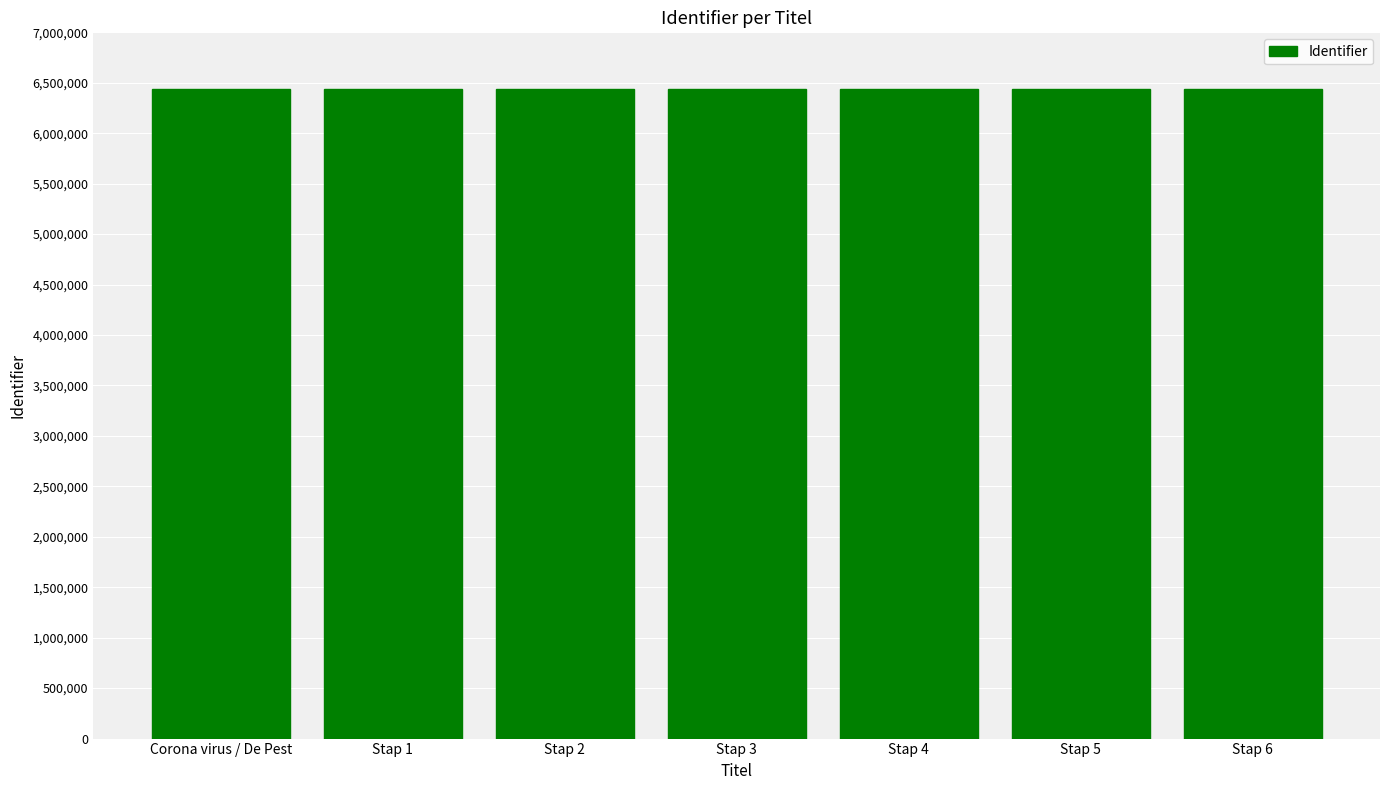

What is the greatest value displayed?

6436077